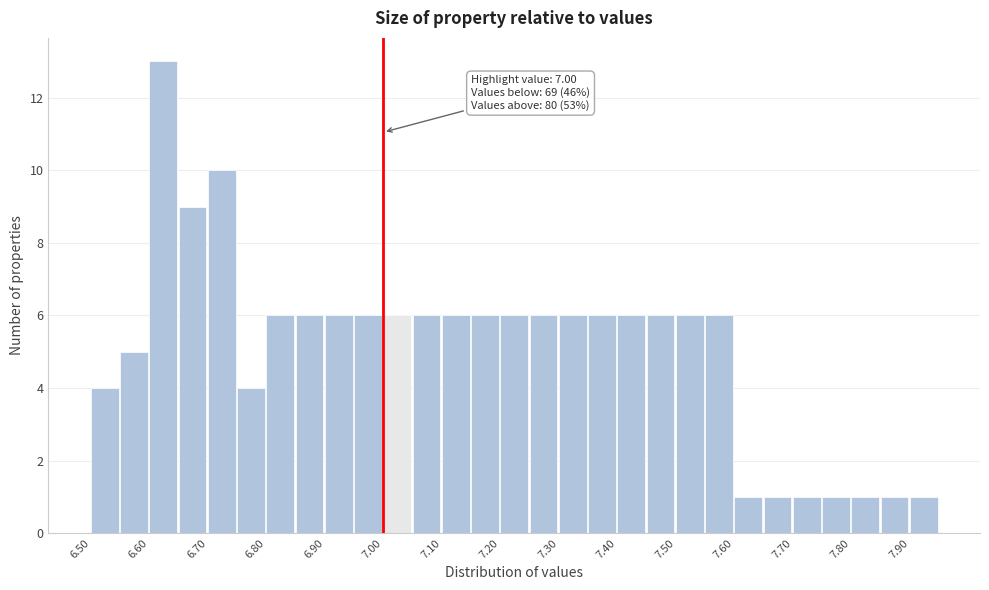

Which range on the x-axis has the tallest bar?

6.60 to 6.65